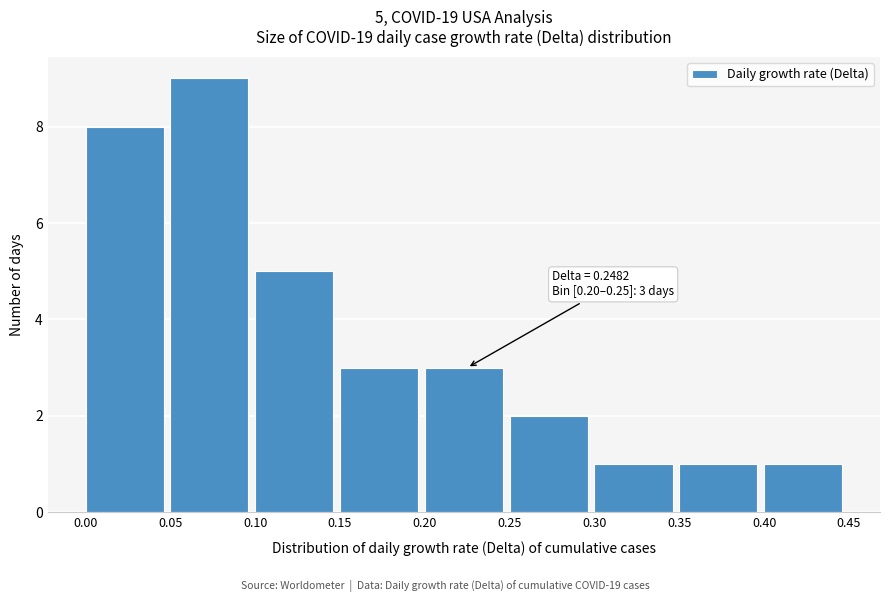

Which range on the x-axis has the tallest bar?

0.05 to 0.10